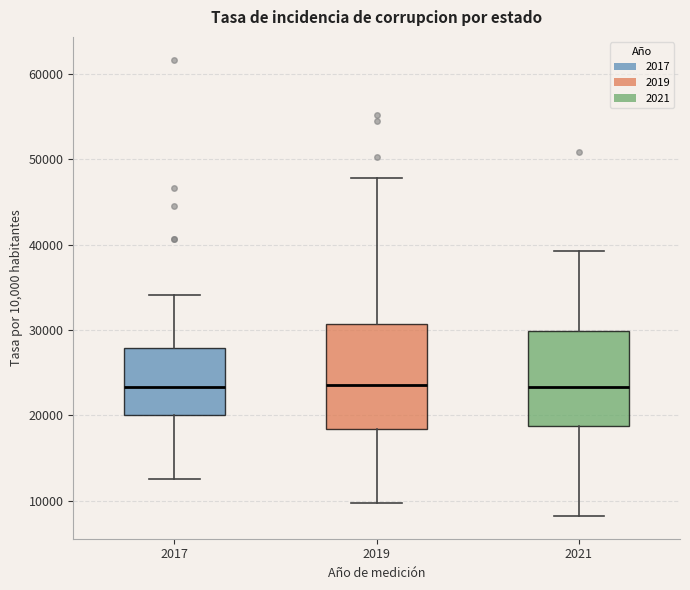

Where does the median line of the box at x = 2019 sit on the y-axis? The values are not printed on the chart, so give them approximately, as read against the axis.

24000